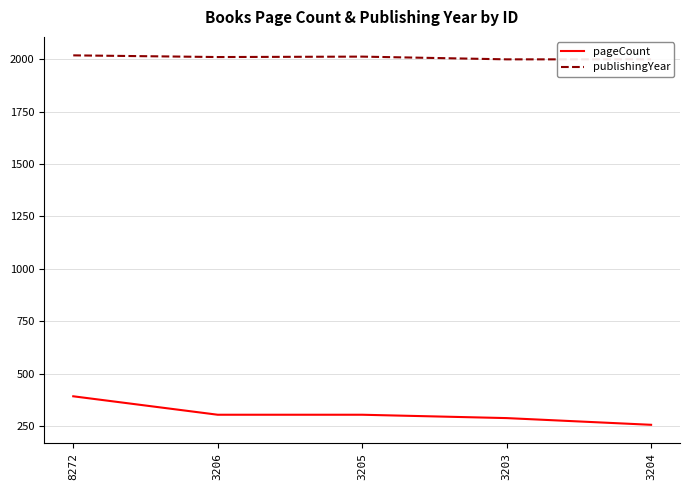

True or false: publishingYear has more than 2 interior local peaks.

False